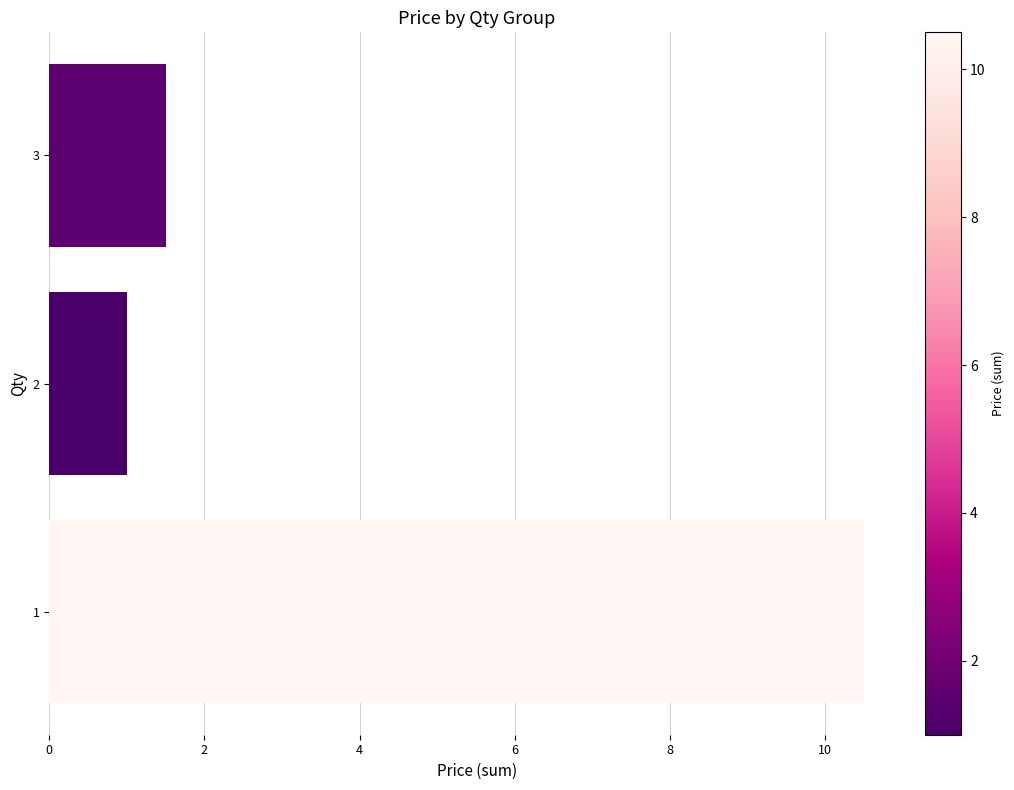

What is the average value?

4.3